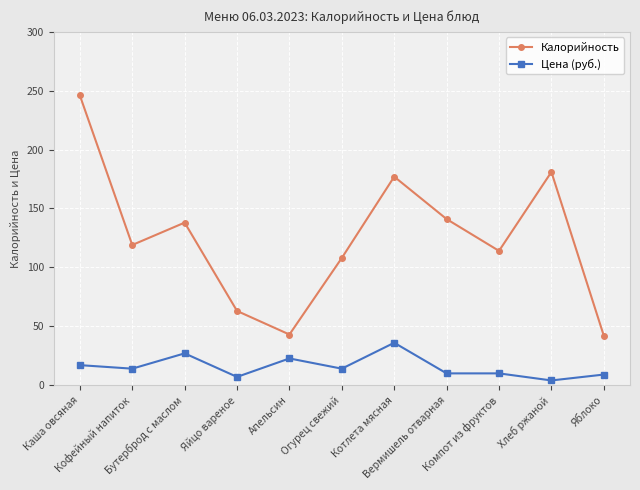

At which label does Калорийность first exceed 119?

Каша овсяная